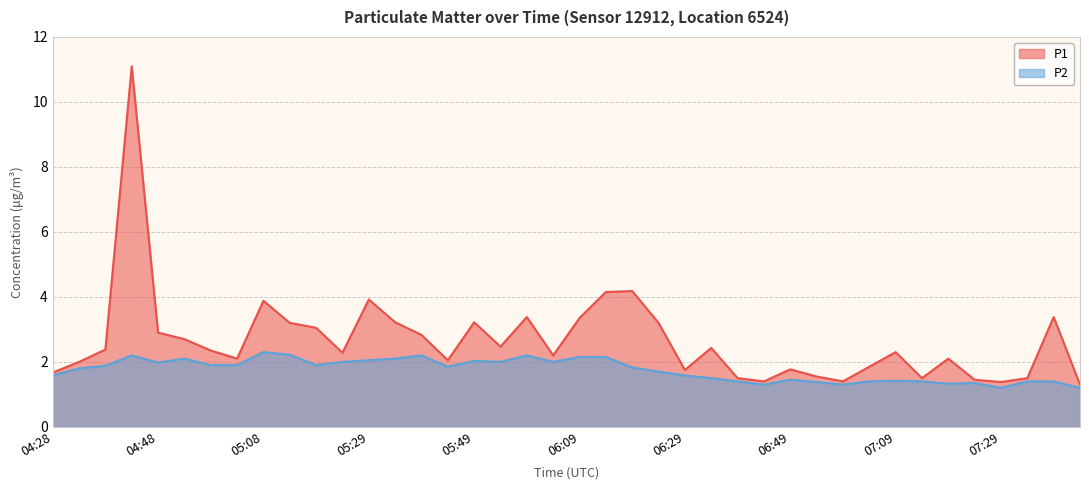

Rank the series by their maximum value, from highest to lowest.

P1, P2